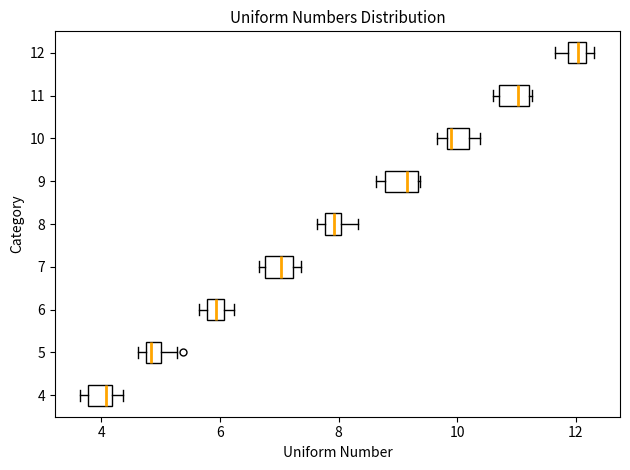

Where is the right edge of the box at y = 7 on the x-axis? The values are not printed on the chart, so give them approximately, as read against the axis.

7.2